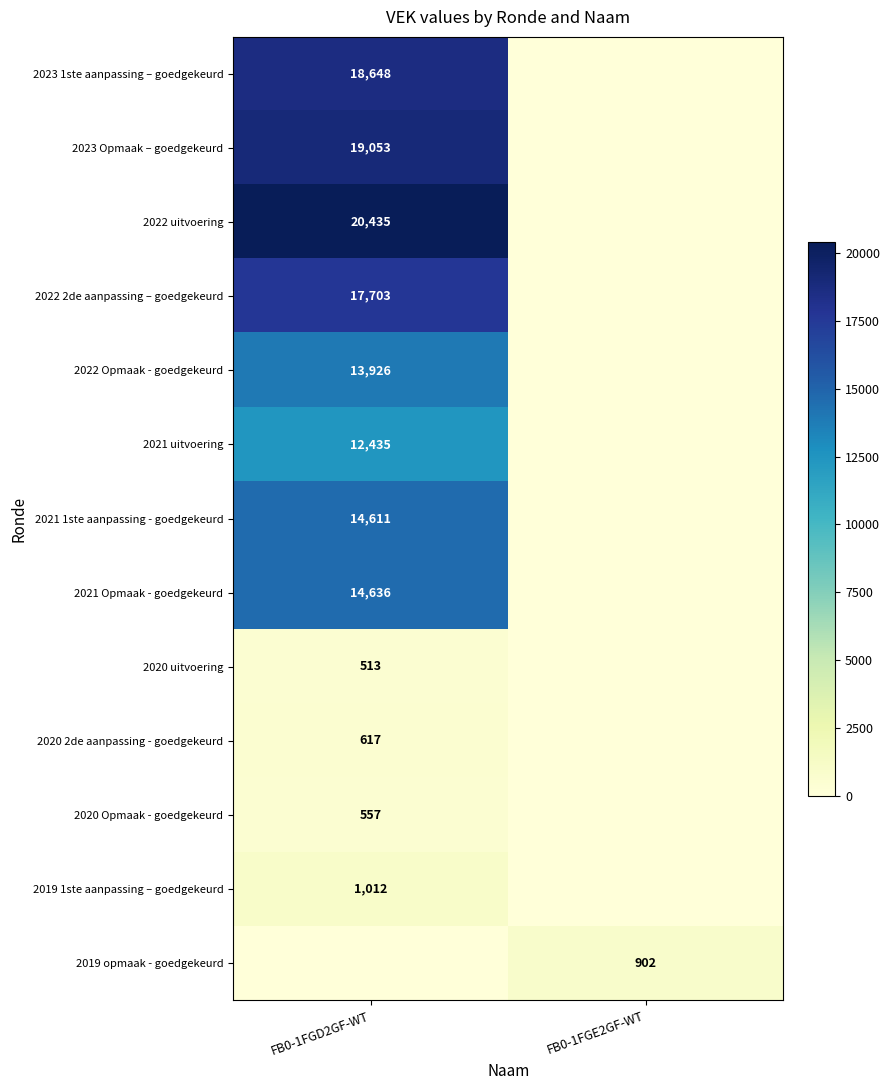

Is the value of 2023 Opmaak – goedgekeurd at FB0-1FGD2GF-WT greater than the value of 2019 opmaak - goedgekeurd at FB0-1FGE2GF-WT?

Yes